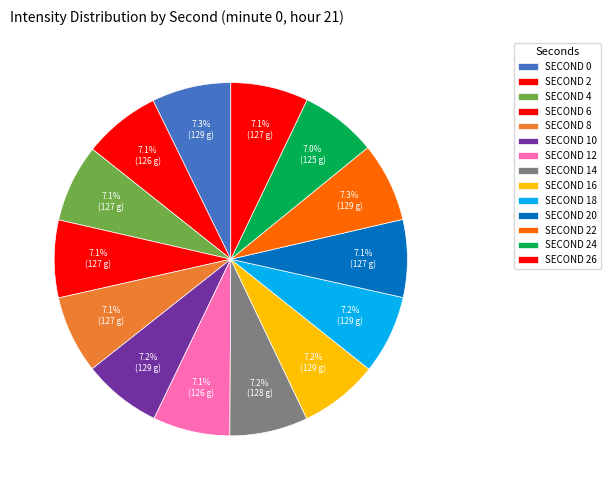

How many slices are in this pie chart?

14